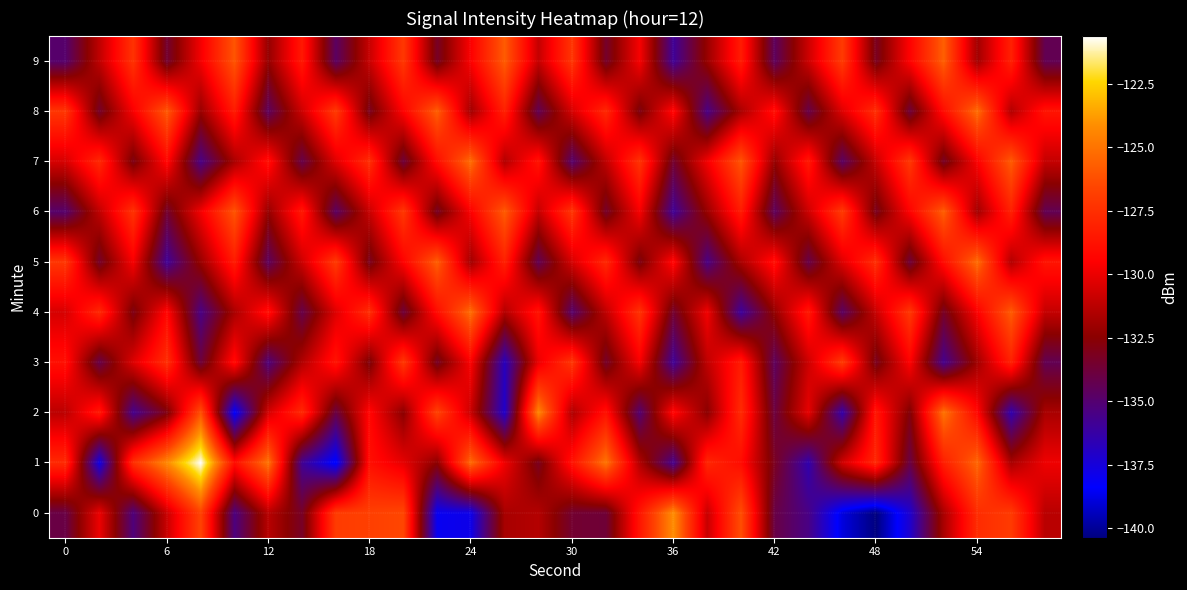

Which series has the largest range (max minus min)?

1